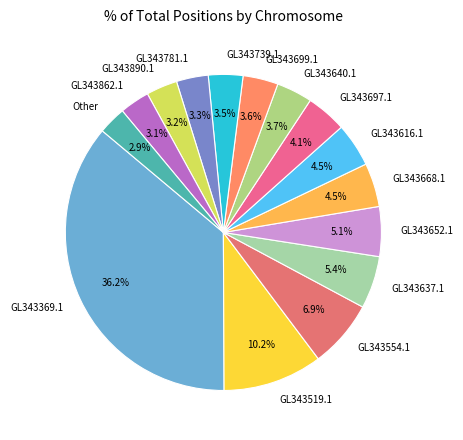

To the nearest percent, what is the difference between the GL343890.1 and GL343637.1 slice percentages?

2%